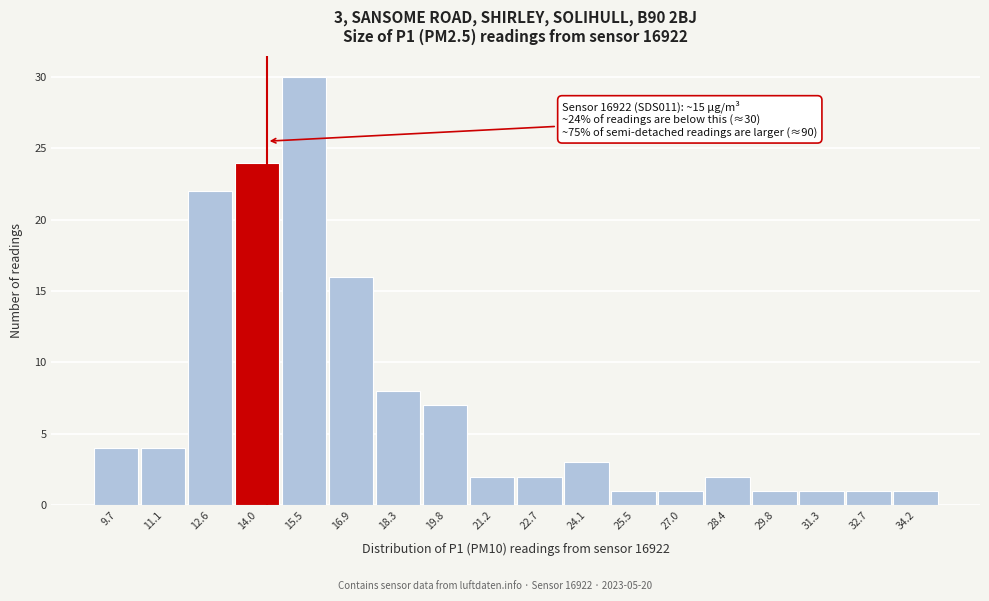

Reading left to right, list all the values displayed in this chart.

4	4	22	24	30	16	8	7	2	2	3	1	1	2	1	1	1	1